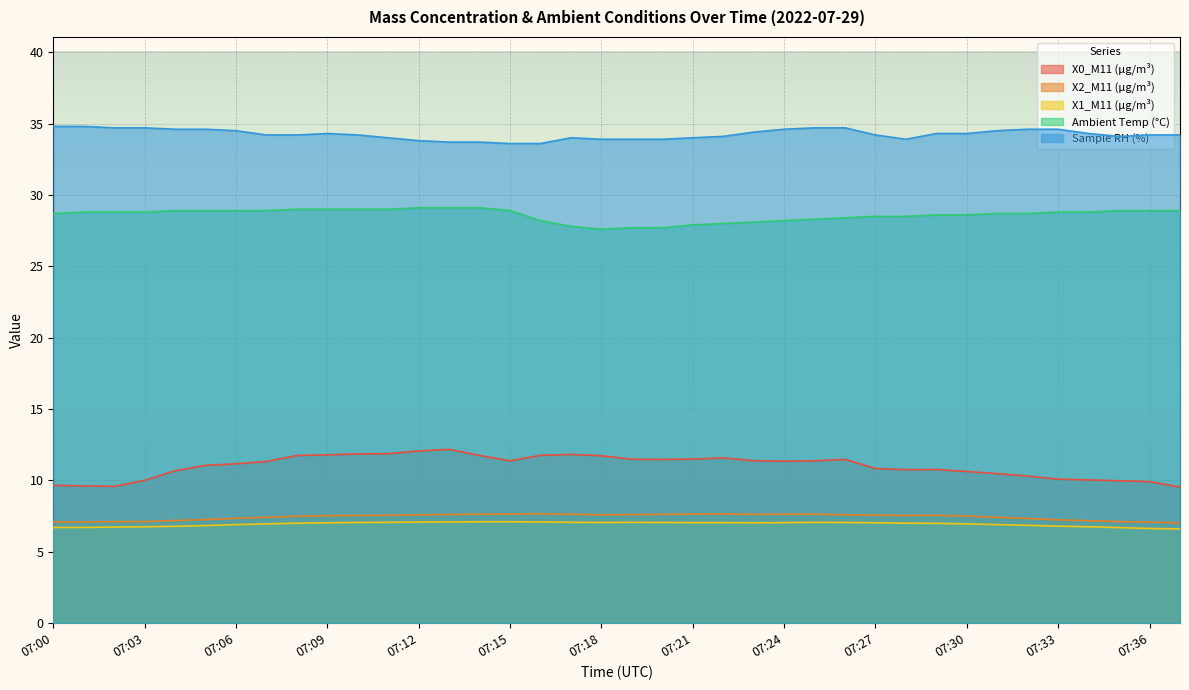

At which category is the sum across all series the highest?

07:13